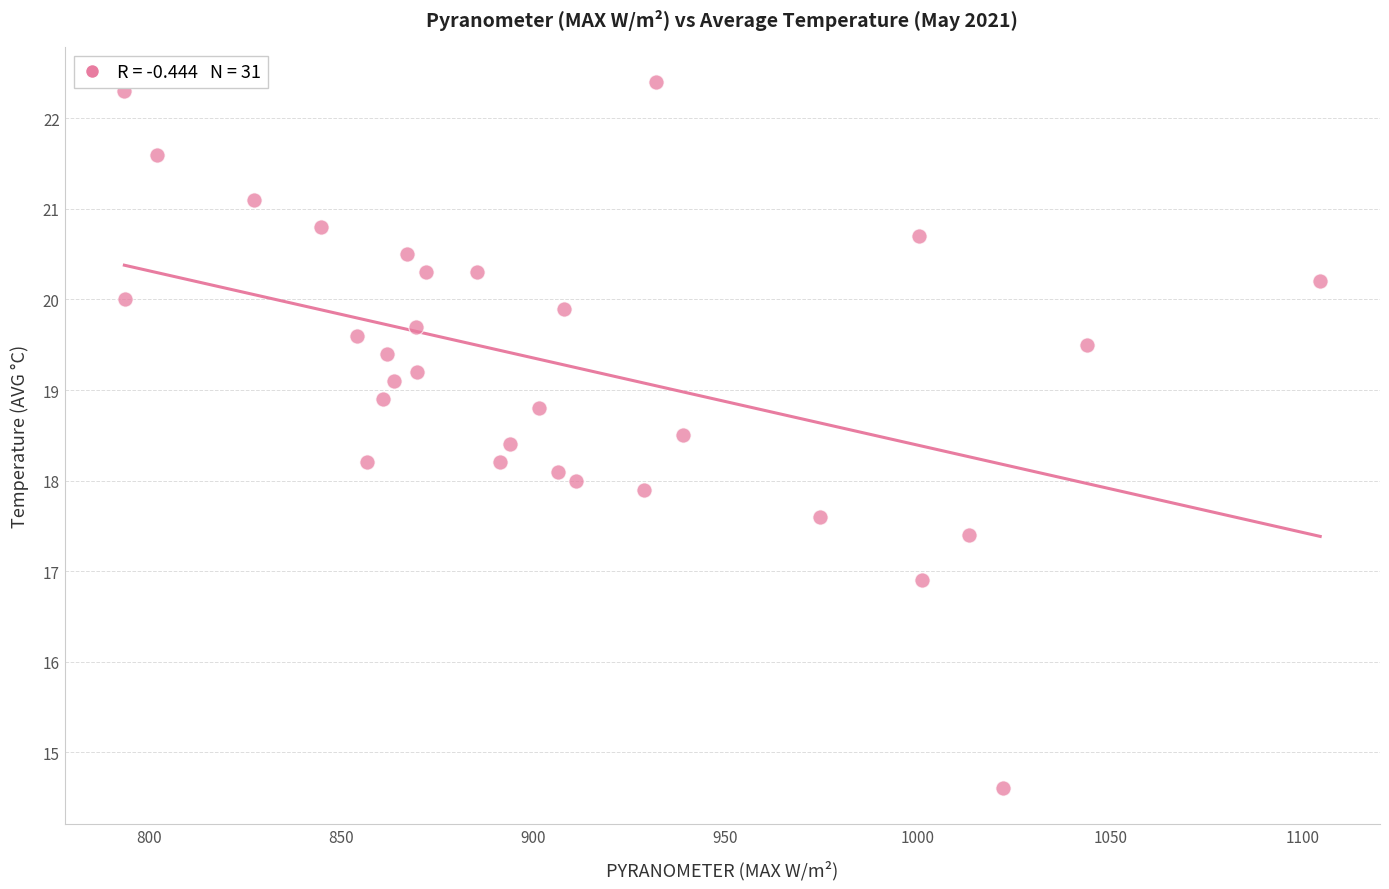

What is the range of Y values (max minus min)?

7.8